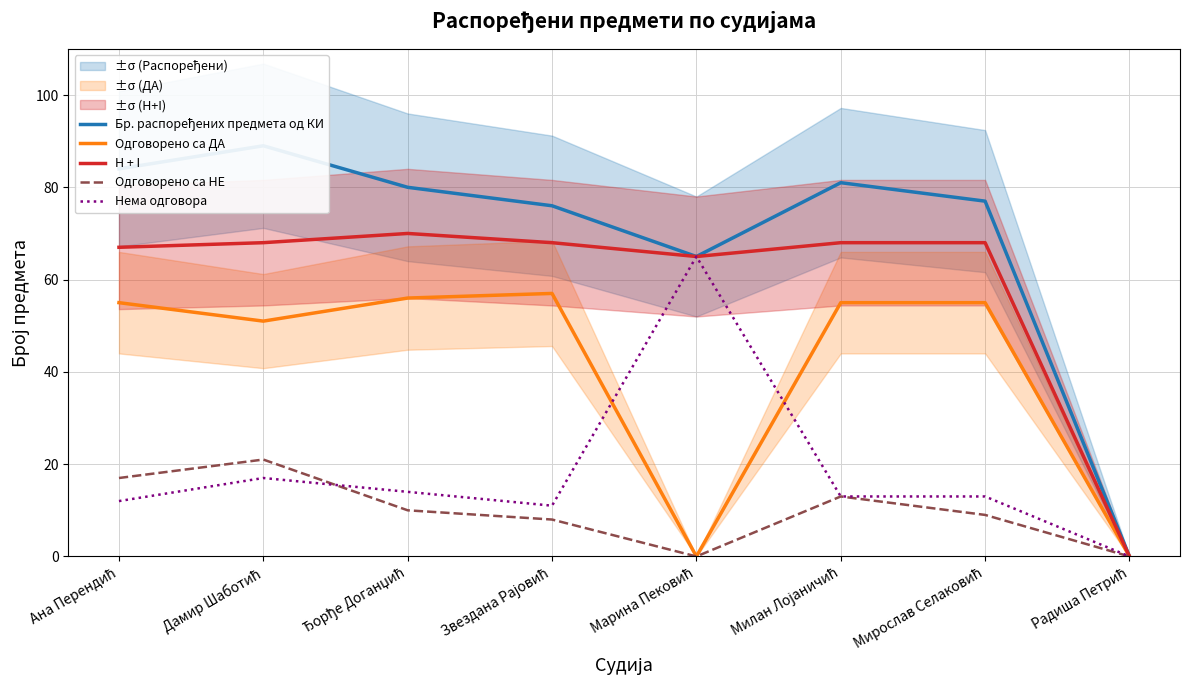

In Одговорено са НЕ, how many points are higher than both neighbors (excluding endpoints)?

2